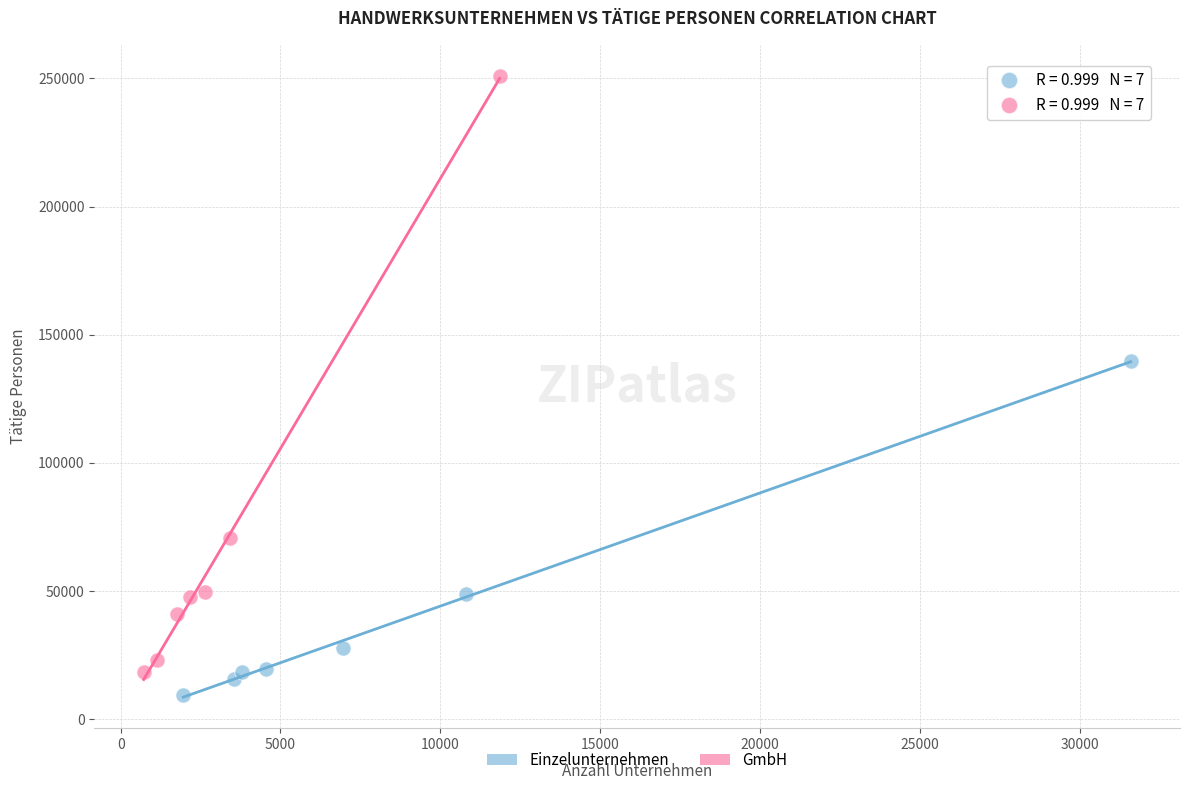

Which series reaches the minimum Y coordinate?

Einzelunternehmen